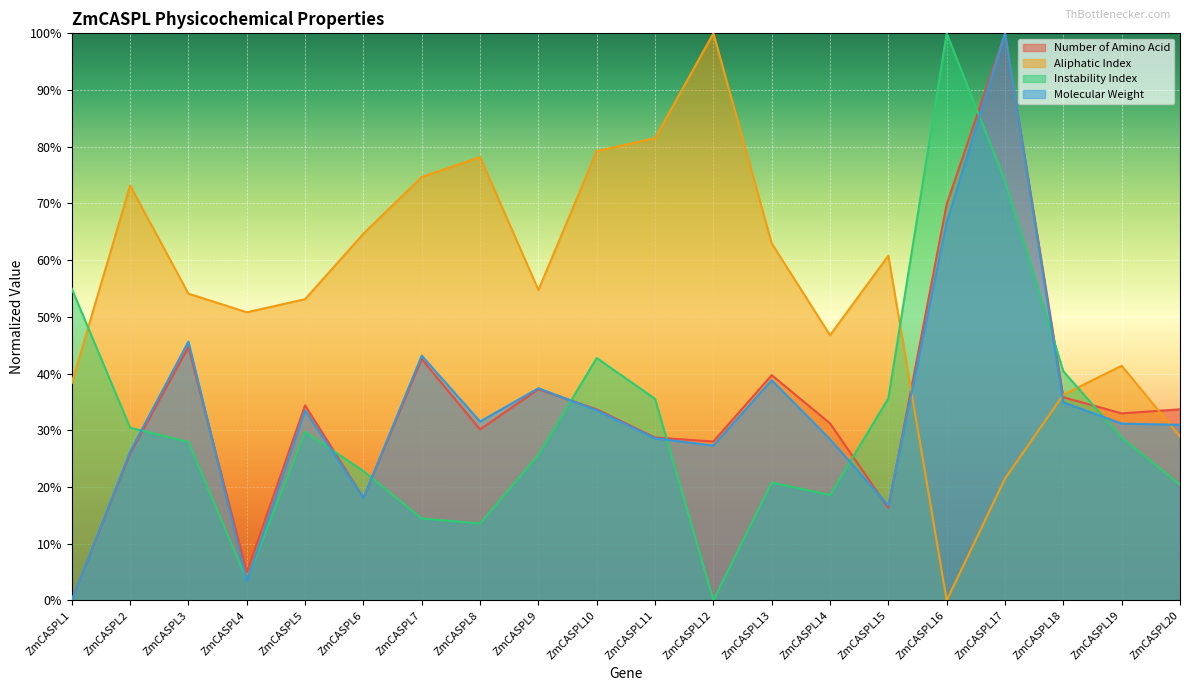

What is the sum of all Instability Index values?

639.8